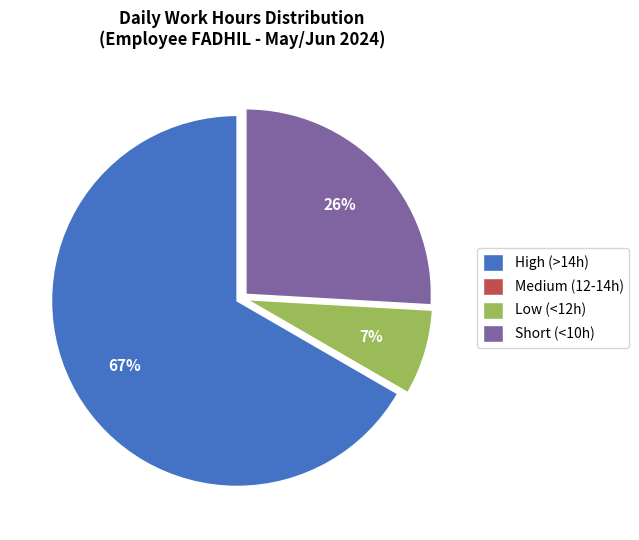

To the nearest percent, what is the difference between the largest and smallest slice percentages?

67%